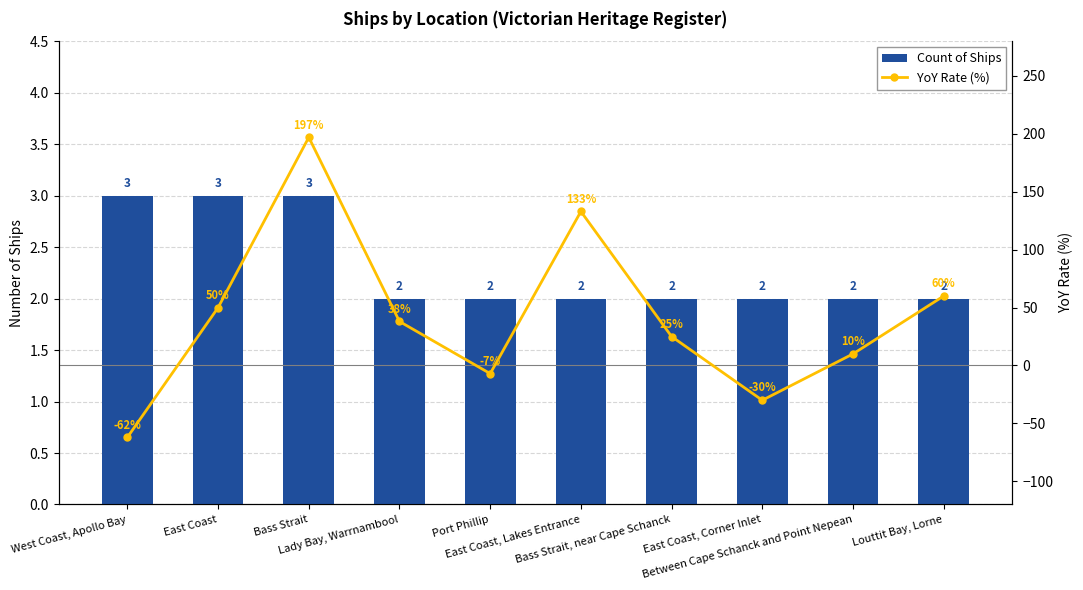

What is the difference between the second highest and second lowest values in the YoY Rate (%) series?

163